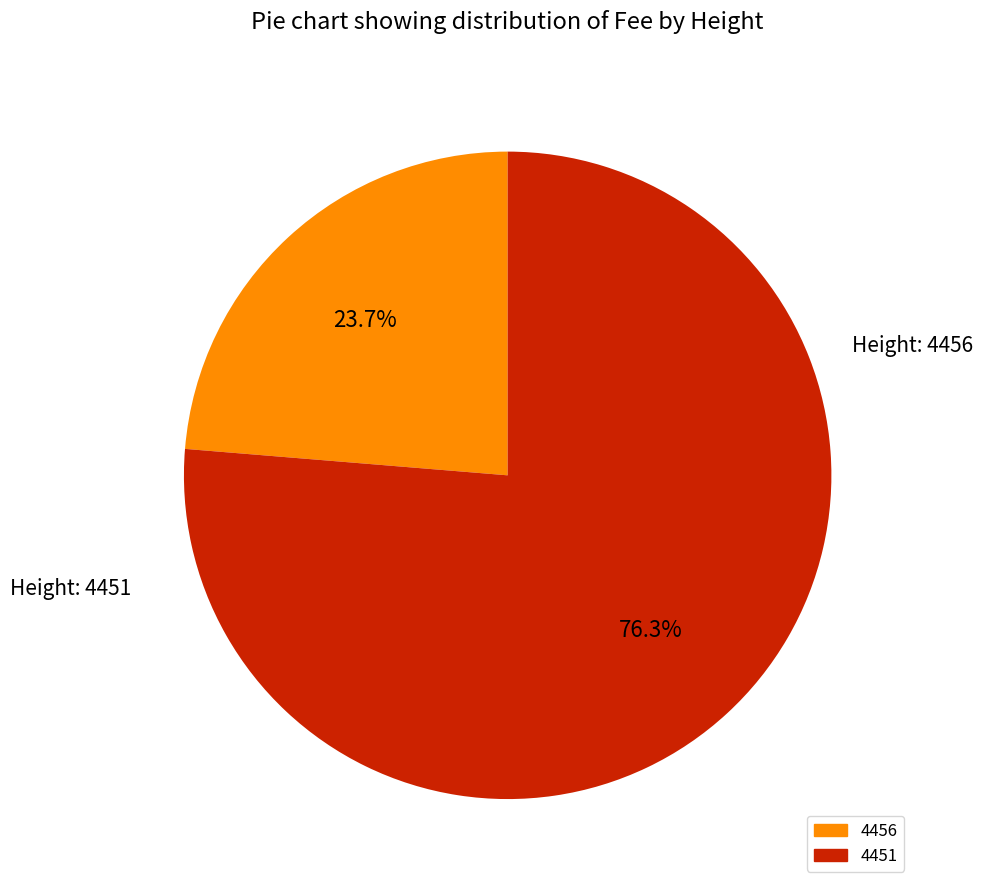

To the nearest percent, what portion does 4451 represent?

76%